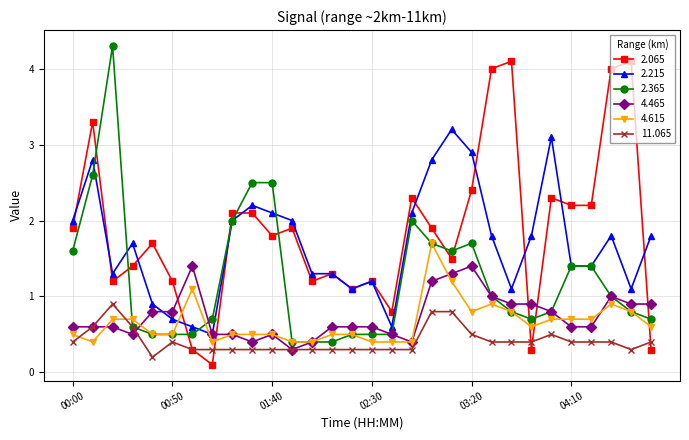

Reading left to right, transcribe all the data shown in this chart.

2.065: 1.9	3.3	1.2	1.4	1.7	1.2	0.3	0.1	2.1	2.1	1.8	1.9	1.2	1.3	1.1	1.2	0.8	2.3	1.9	1.5	2.4	4.0	4.1	0.3	2.3	2.2	2.2	4.0	4.1	0.3
2.215: 2.0	2.8	1.3	1.7	0.9	0.7	0.6	0.5	2.0	2.2	2.1	2.0	1.3	1.3	1.1	1.2	0.6	2.1	2.8	3.2	2.9	1.8	1.1	1.8	3.1	1.4	1.4	1.8	1.1	1.8
2.365: 1.6	2.6	4.3	0.6	0.5	0.5	0.5	0.7	2.0	2.5	2.5	0.4	0.4	0.4	0.5	0.5	0.5	2.0	1.7	1.6	1.7	1.0	0.8	0.7	0.8	1.4	1.4	1.0	0.8	0.7
4.465: 0.6	0.6	0.6	0.5	0.8	0.8	1.4	0.5	0.5	0.4	0.5	0.3	0.4	0.6	0.6	0.6	0.5	0.4	1.2	1.3	1.4	1.0	0.9	0.9	0.8	0.6	0.6	1.0	0.9	0.9
4.615: 0.5	0.4	0.7	0.7	0.5	0.5	1.1	0.4	0.5	0.5	0.5	0.4	0.4	0.5	0.5	0.4	0.4	0.4	1.7	1.2	0.8	0.9	0.8	0.6	0.7	0.7	0.7	0.9	0.8	0.6
11.065: 0.4	0.6	0.9	0.6	0.2	0.4	0.3	0.3	0.3	0.3	0.3	0.3	0.3	0.3	0.3	0.3	0.3	0.3	0.8	0.8	0.5	0.4	0.4	0.4	0.5	0.4	0.4	0.4	0.3	0.4